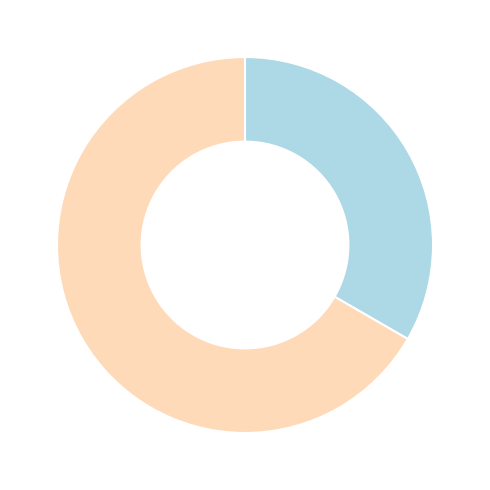

How many slices are in this pie chart?

2